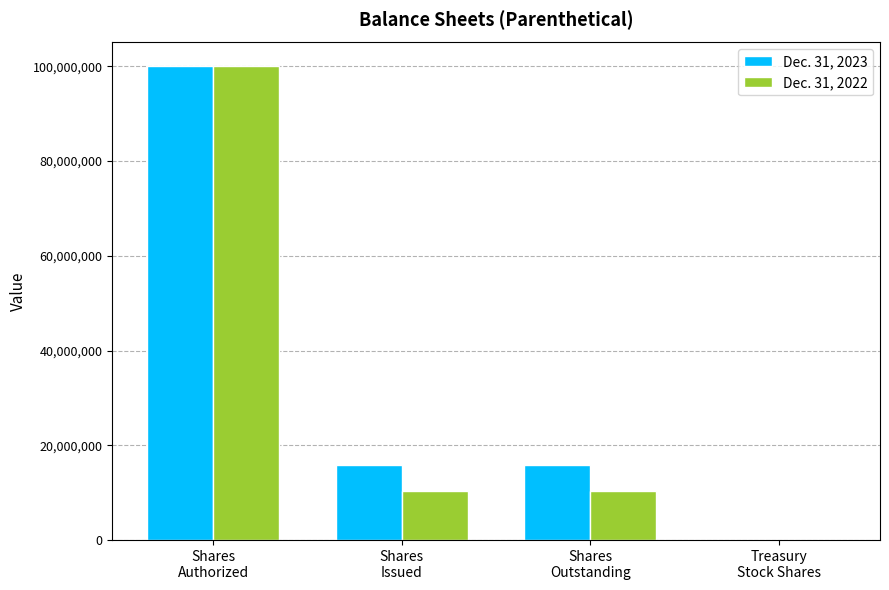

How many series are shown in this chart?

2